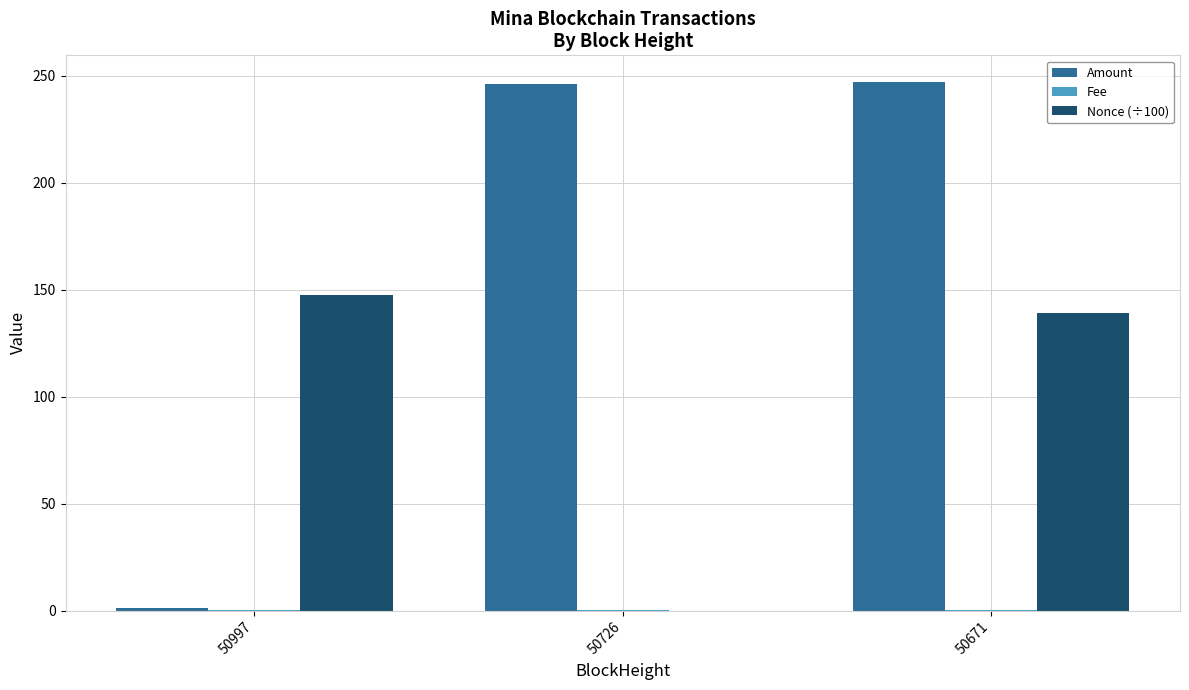

Is it true that Nonce (÷100) equals 147.7 at 50997?

True